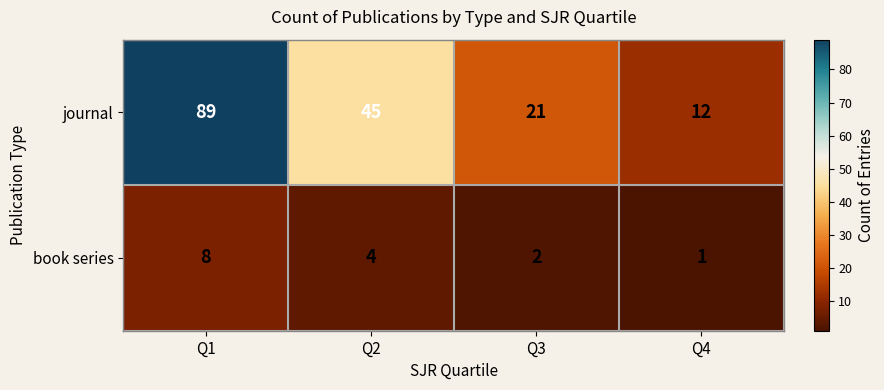

List the series in order of their peak value, highest first.

journal, book series